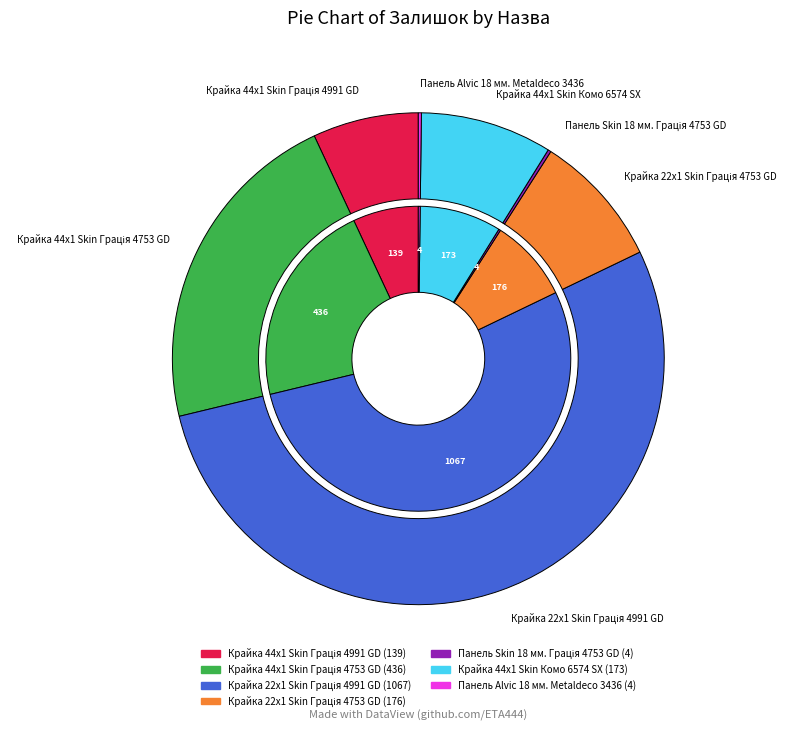

Is it true that Крайка 44x1 Skin Комо 6574 SX is 9% of the pie?

True